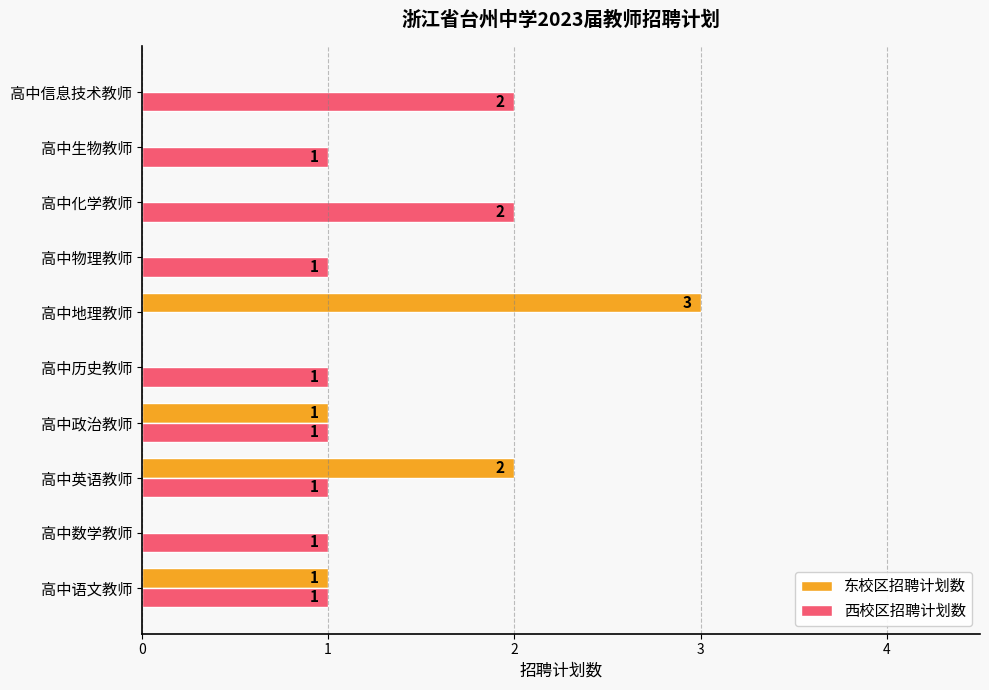

Which series has the largest total across all categories?

西校区招聘计划数